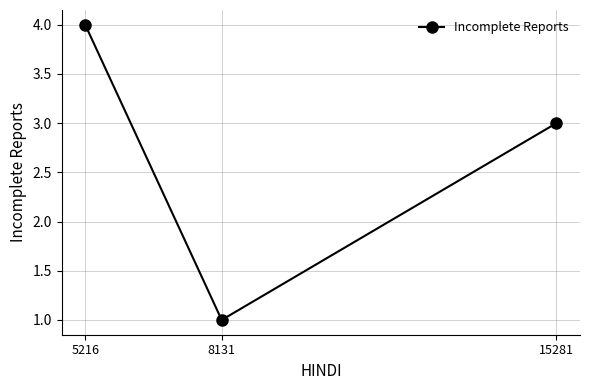

Approximately how many times larger is the value at 8131 compared to 15281?

0.3